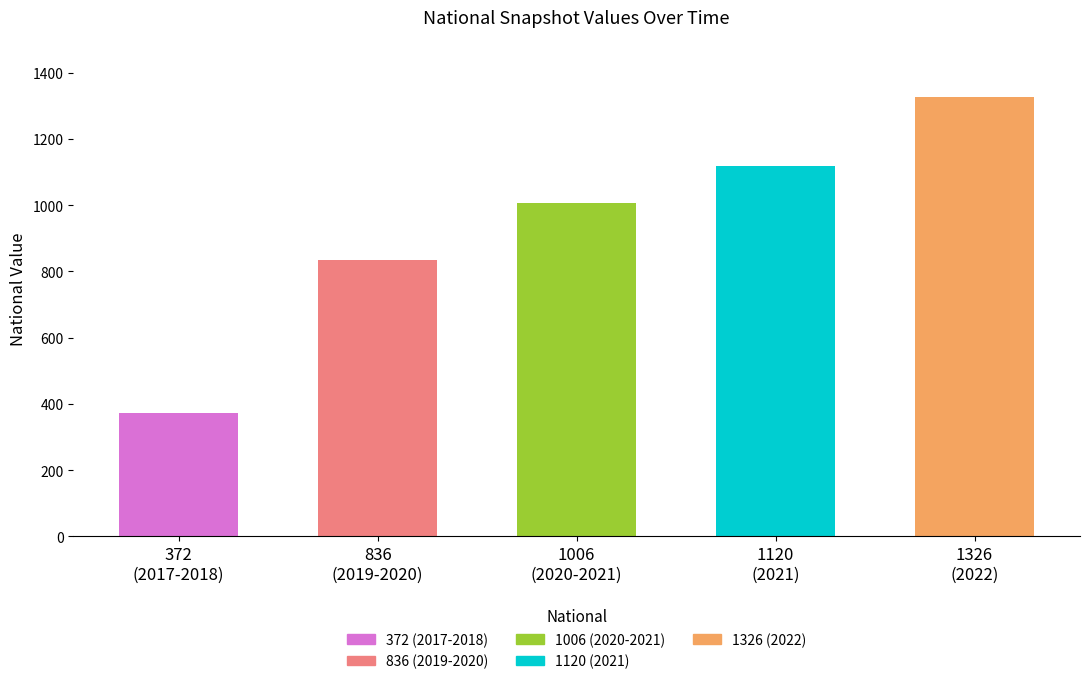

What is the spread (max minus min) of values at 2020-10-01?

1006